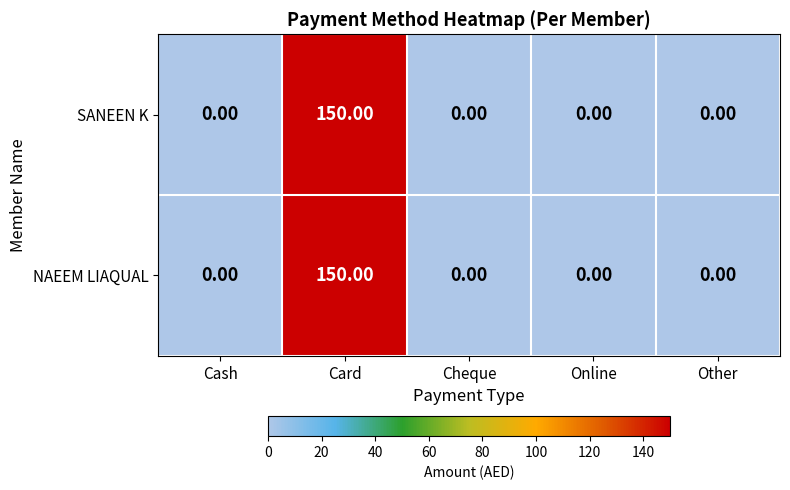

What is the difference between the maximum and second lowest values in the NAEEM LIAQUAL series?

150